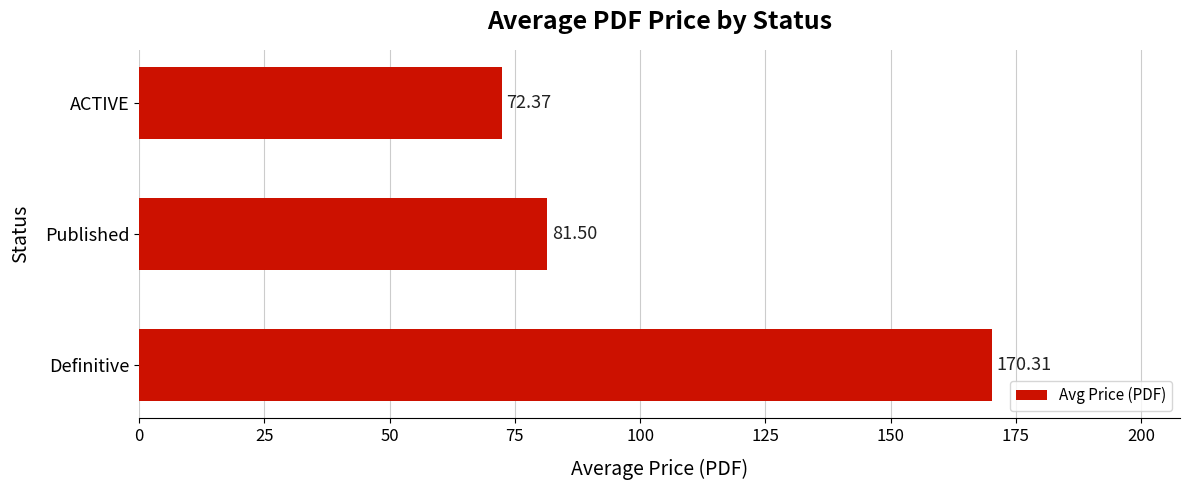

Are the bars horizontal?

Yes